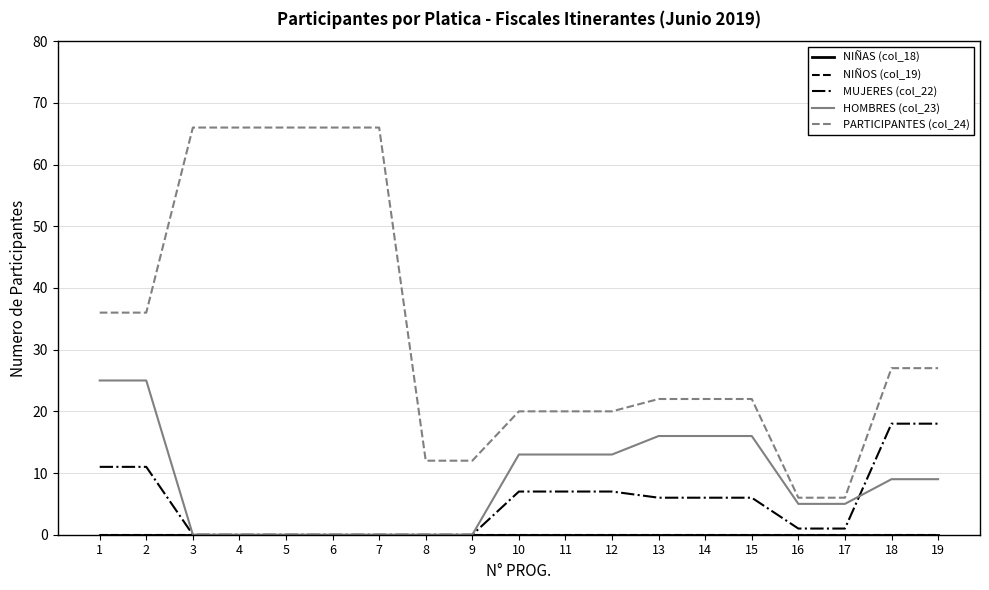

True or false: PARTICIPANTES (col_24) and HOMBRES (col_23) cross at least once.

False